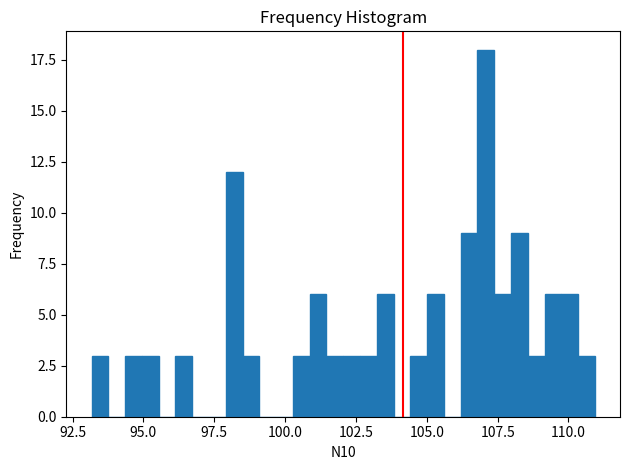

Read against the x-axis, roughly where is the centre of the tallest bar?

107.0